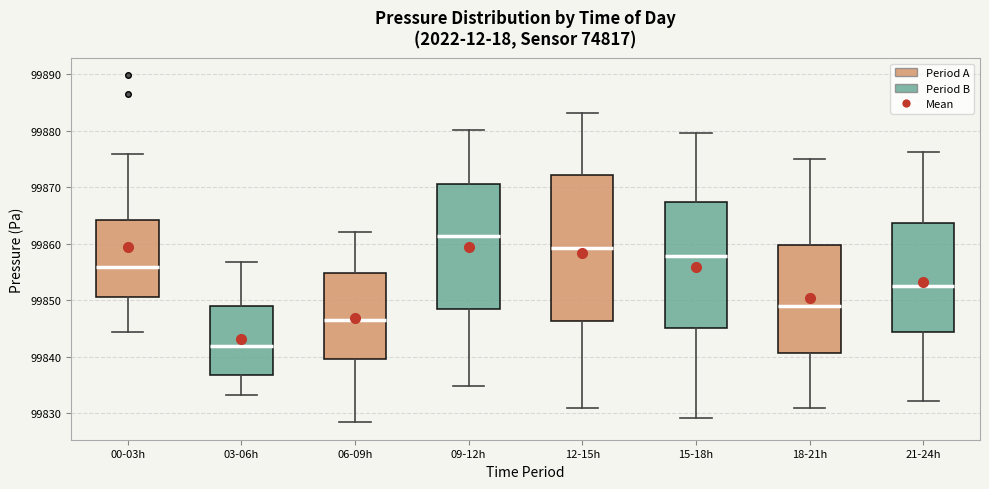

Reading left to right, read every box against the y-axis: the position of its median line, the range the box covers, and the ends of its whiskers. The values are not printed on the chart, so give them approximately, as read against the axis.

00-03h: median 99856, box 99851 to 99864, whiskers 99844 to 99876
03-06h: median 99842, box 99837 to 99849, whiskers 99833 to 99857
06-09h: median 99847, box 99840 to 99855, whiskers 99828 to 99862
09-12h: median 99861, box 99848 to 99871, whiskers 99835 to 99880
12-15h: median 99859, box 99846 to 99872, whiskers 99831 to 99883
15-18h: median 99858, box 99845 to 99867, whiskers 99829 to 99880
18-21h: median 99849, box 99841 to 99860, whiskers 99831 to 99875
21-24h: median 99852, box 99844 to 99864, whiskers 99832 to 99876